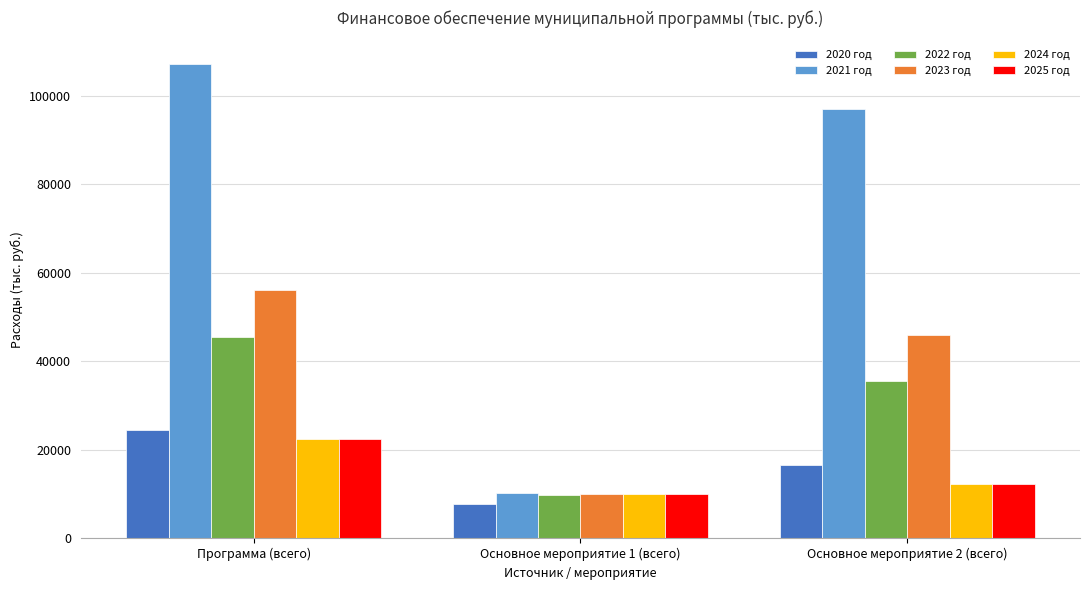

Reading left to right, list all the values displayed in this chart.

2020 год: Программа (всего)=24512.7	Основное мероприятие 1 (всего)=7823.7	Основное мероприятие 2 (всего)=16689.0
2021 год: Программа (всего)=107185.9	Основное мероприятие 1 (всего)=10235.8	Основное мероприятие 2 (всего)=96950.1
2022 год: Программа (всего)=45566.8	Основное мероприятие 1 (всего)=9887.8	Основное мероприятие 2 (всего)=35679.0
2023 год: Программа (всего)=56123.7	Основное мероприятие 1 (всего)=10150.8	Основное мероприятие 2 (всего)=45972.9
2024 год: Программа (всего)=22510.9	Основное мероприятие 1 (всего)=10150.8	Основное мероприятие 2 (всего)=12360.1
2025 год: Программа (всего)=22510.9	Основное мероприятие 1 (всего)=10150.8	Основное мероприятие 2 (всего)=12360.1